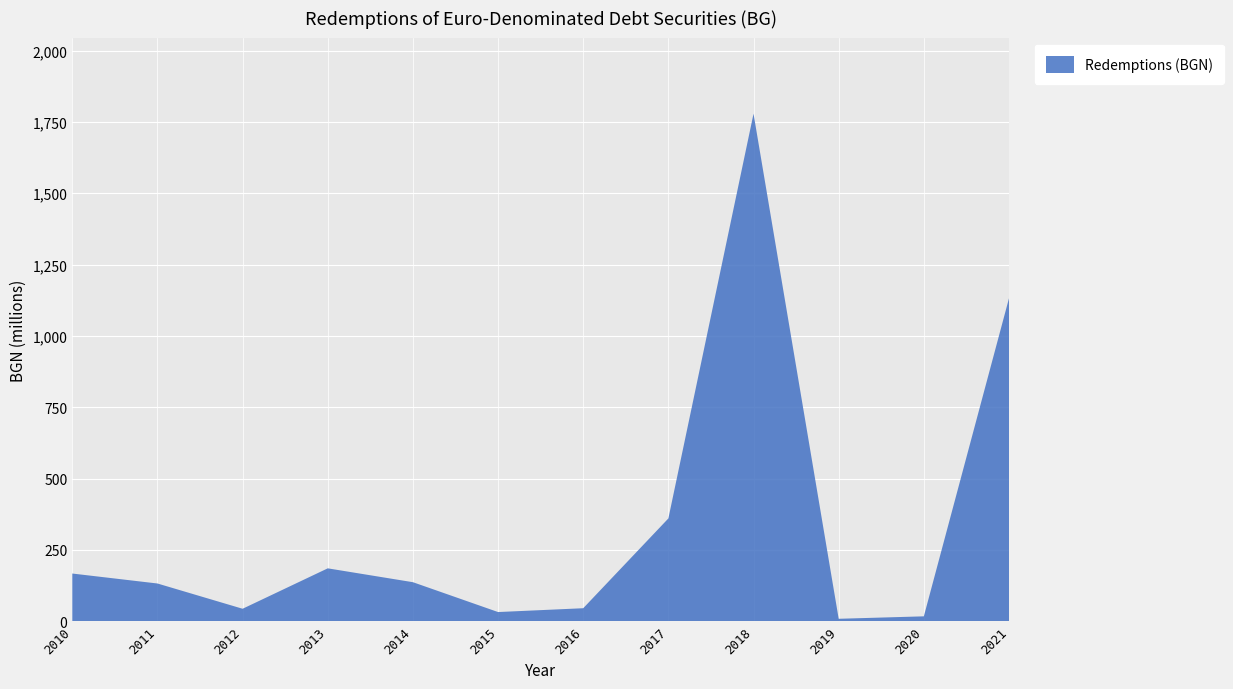

Reading left to right, extract all data points from this chart.

167.0	132.1	43.5	185.2	136.6	32.0	45.4	360.1	1778.6	8.4	17.0	1131.7